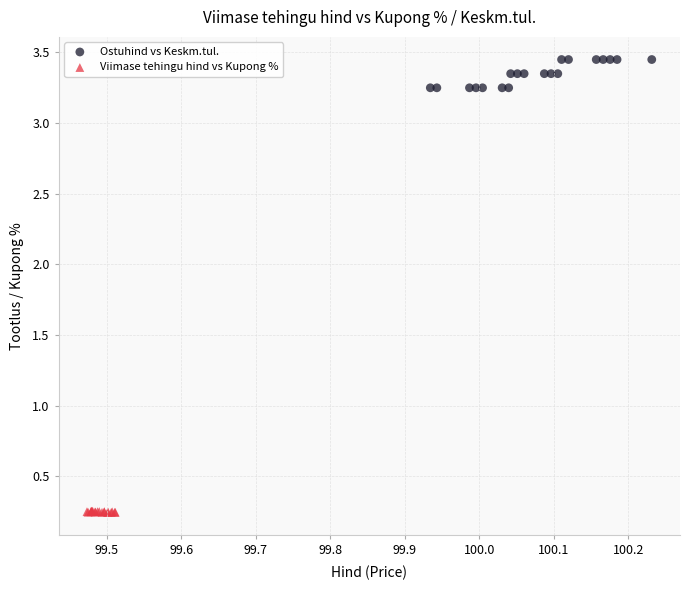

What are all the series names shown in the legend?

Ostuhind vs Keskm.tul., Viimase tehingu hind vs Kupong %